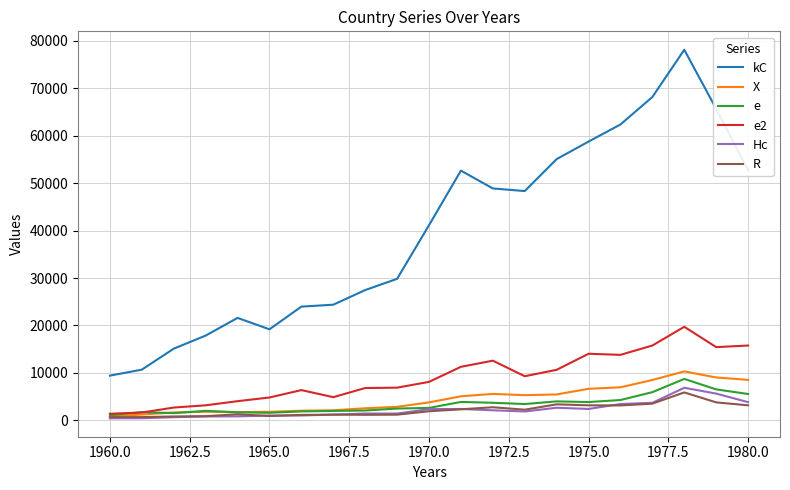

Which series has the largest range (max minus min)?

kC